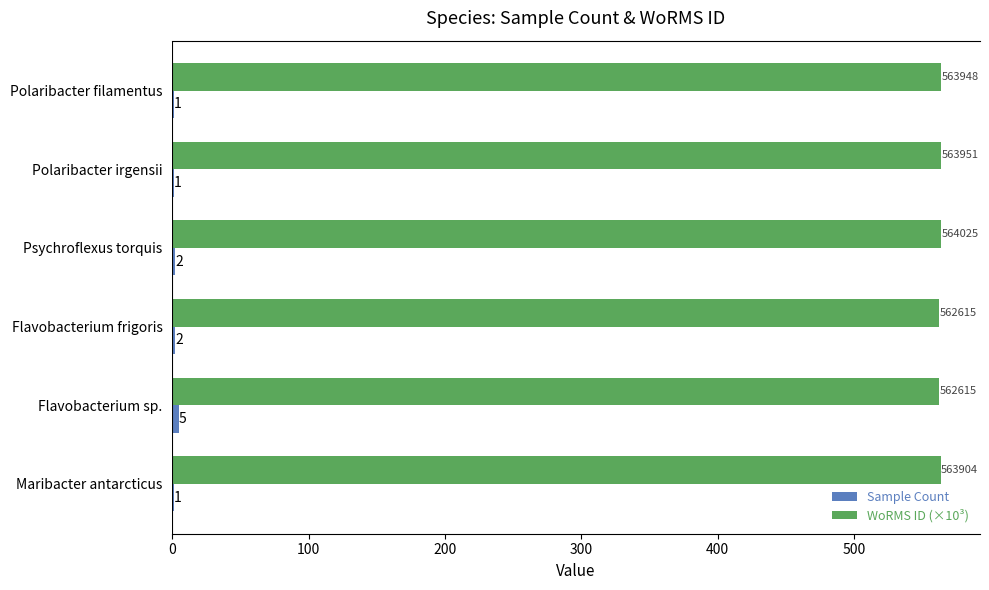

At which category is the sum across all series the highest?

Flavobacterium sp.